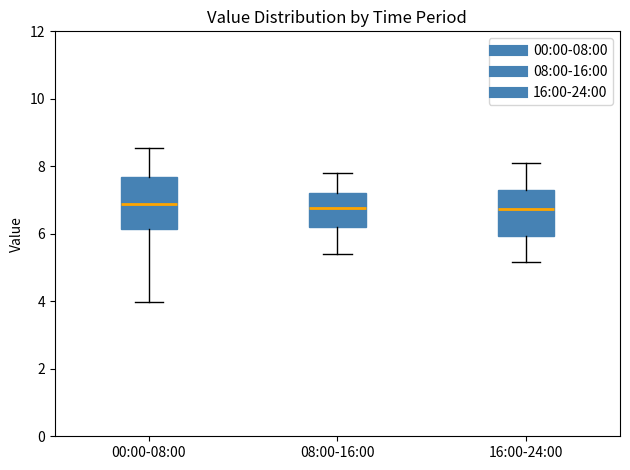

Where is the lower edge of the box for 00:00-08:00 on the y-axis? The values are not printed on the chart, so give them approximately, as read against the axis.

6.2